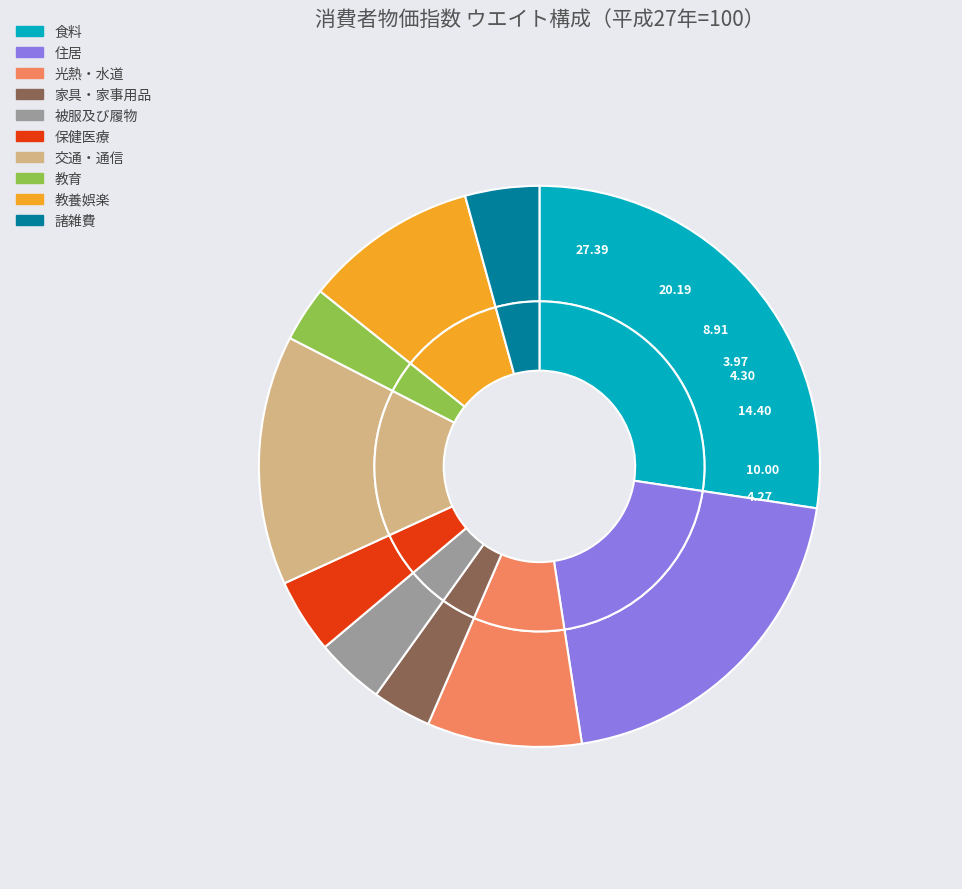

What portion of the pie excludes 諸雑費?

95.7%